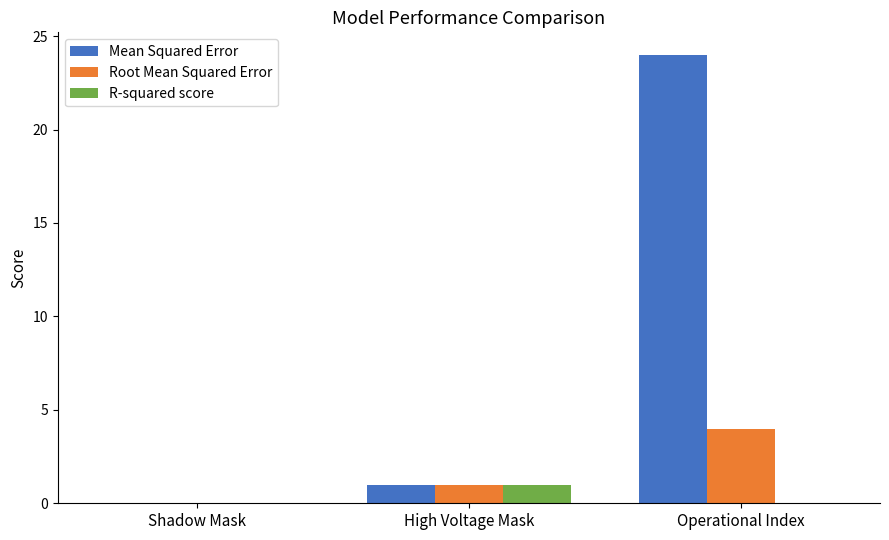

True or false: Root Mean Squared Error has a value of 4 at Operational Index.

True